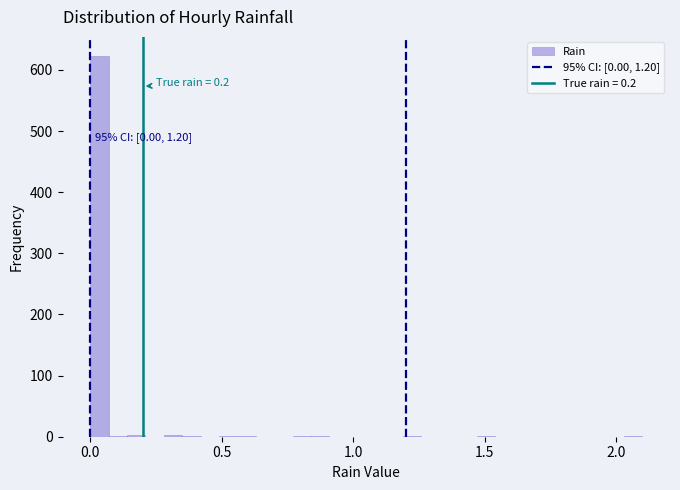

Read against the x-axis, roughly where is the centre of the tallest bar?

0.05